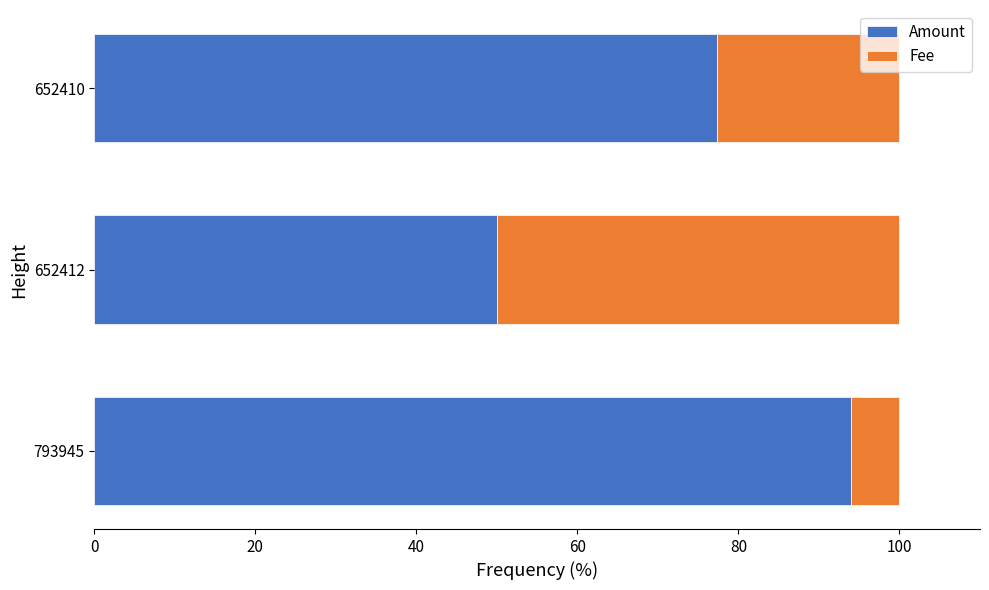

What is the difference between the maximum and minimum values in the Amount series?

44.0